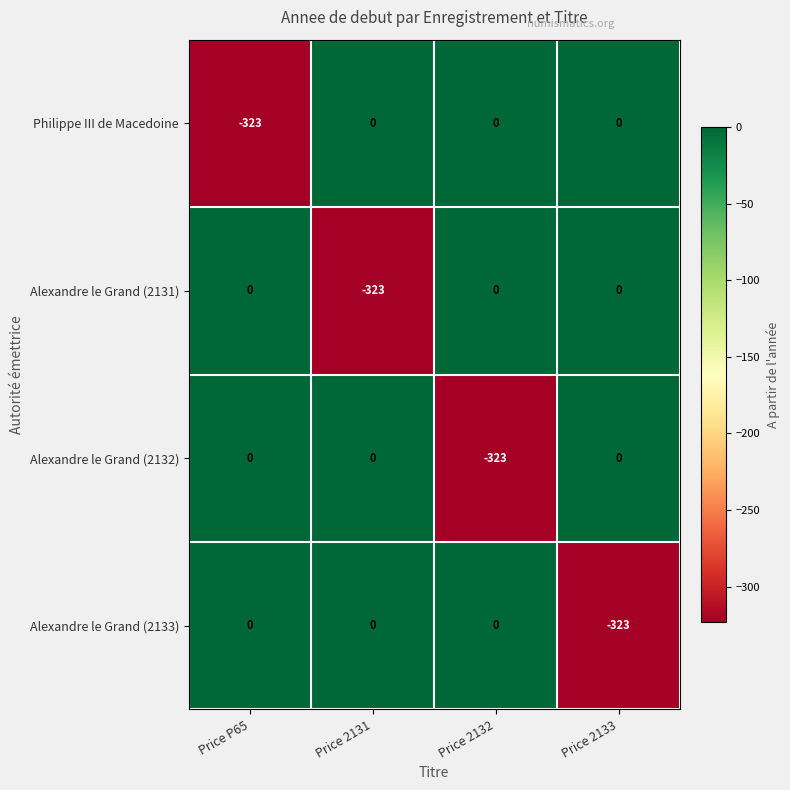

At which label does Alexandre le Grand (2131) reach its minimum?

Price 2131